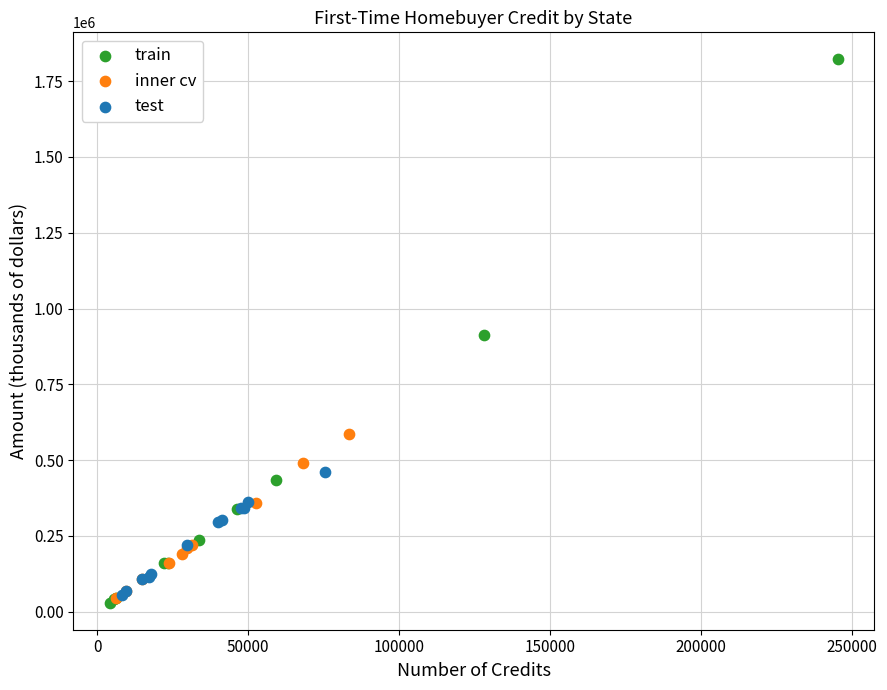

Which series reaches the maximum Y coordinate?

train